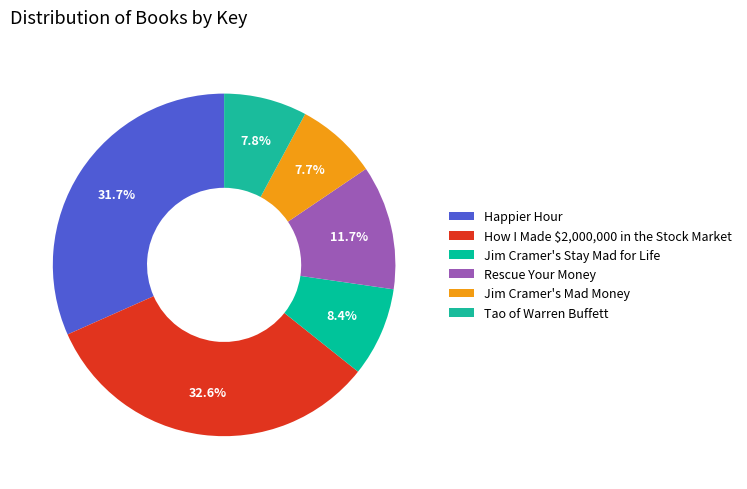

How many slices are in this pie chart?

6